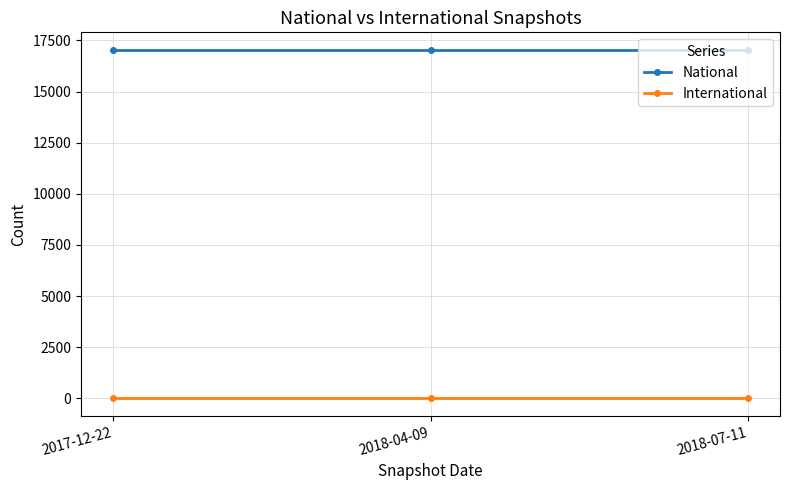

Is this an area chart (filled region under the line)?

No